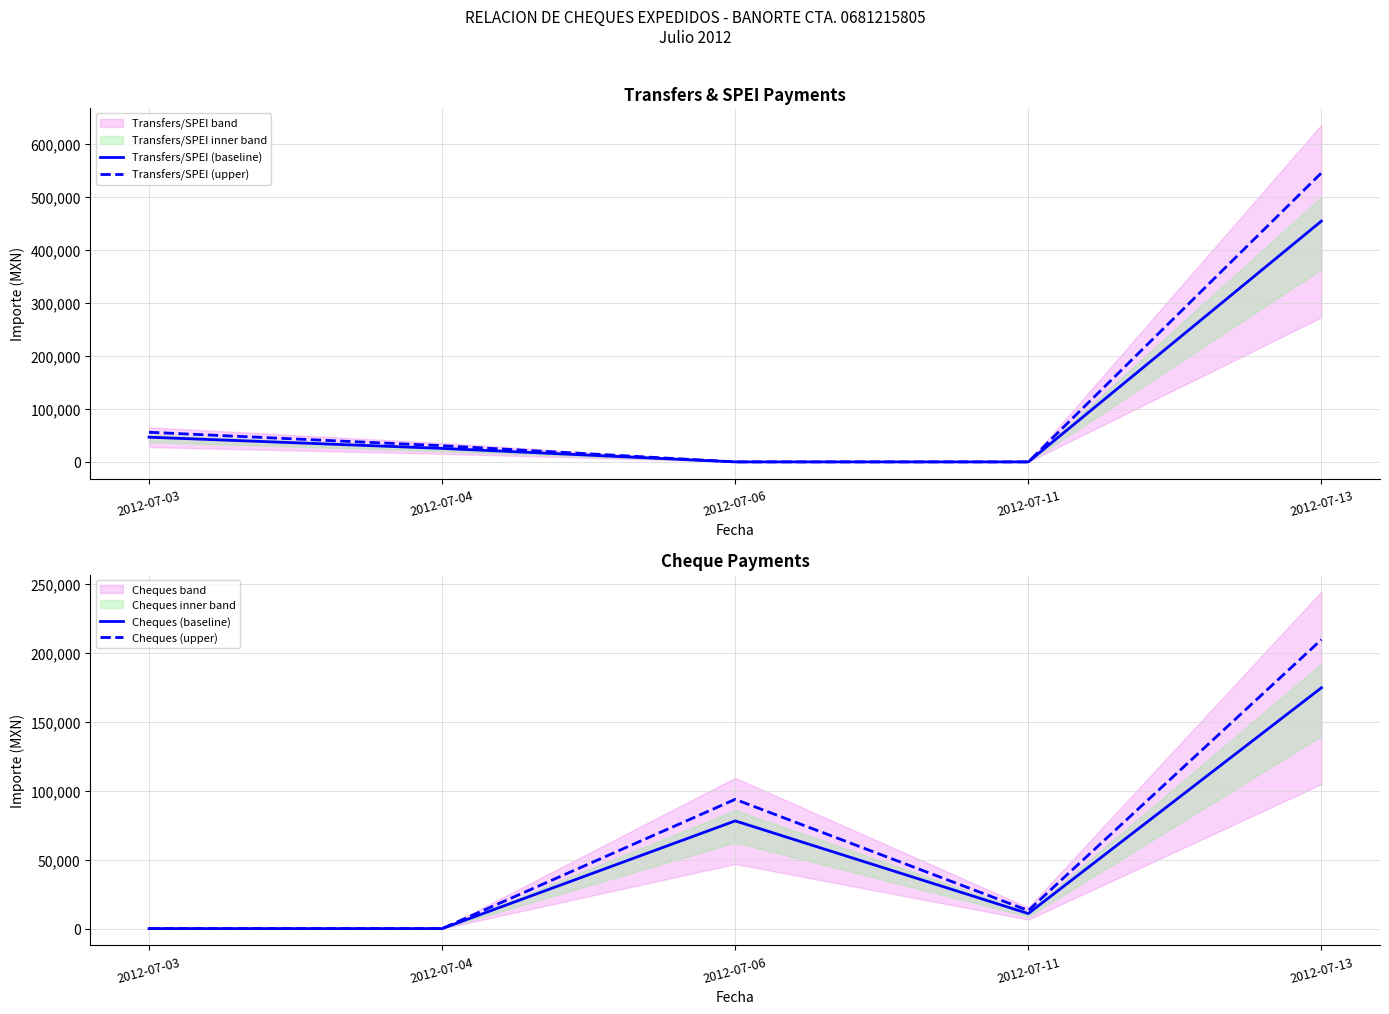

Which category has the highest value in the Cheques (upper) series?

2012-07-13